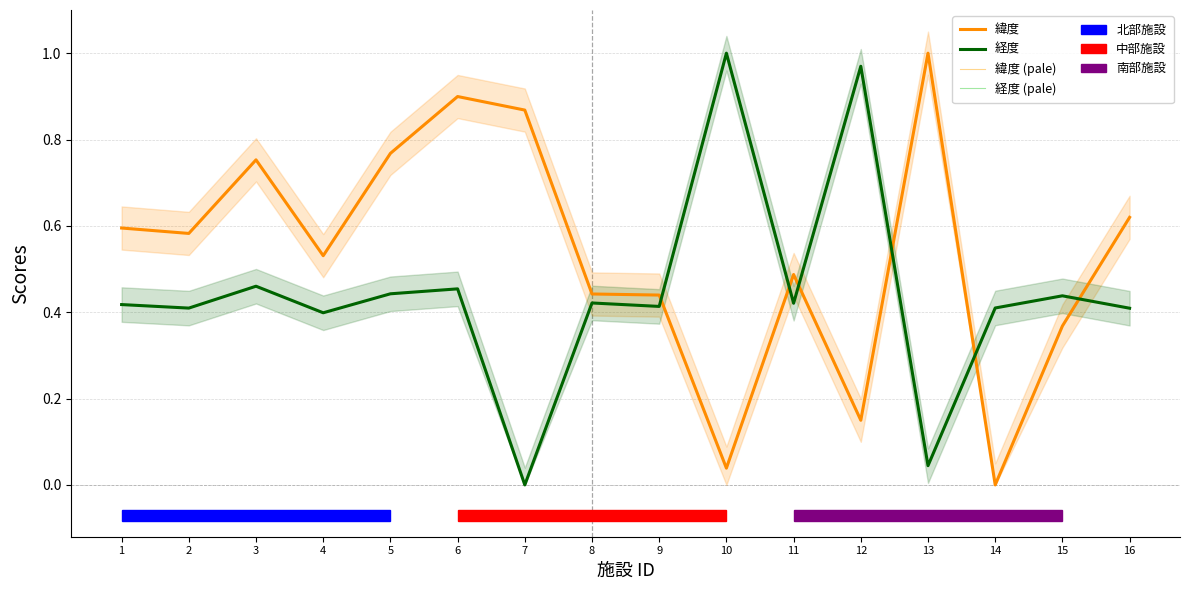

True or false: 経度 and 緯度 cross at least once.

True